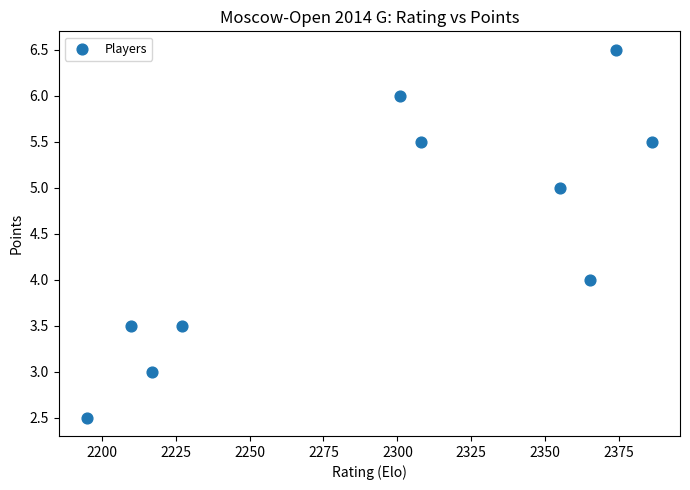

What is the range of Y values (max minus min)?

4.0